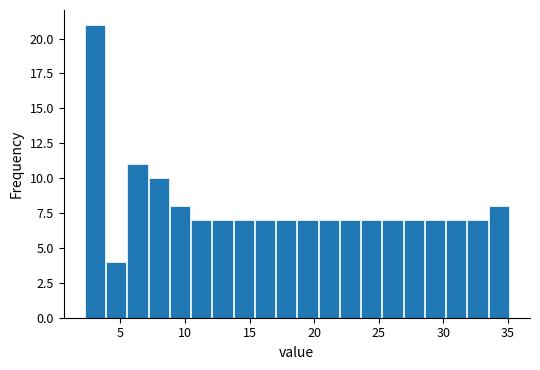

Read against the x-axis, roughly where is the centre of the tallest bar?

3.0